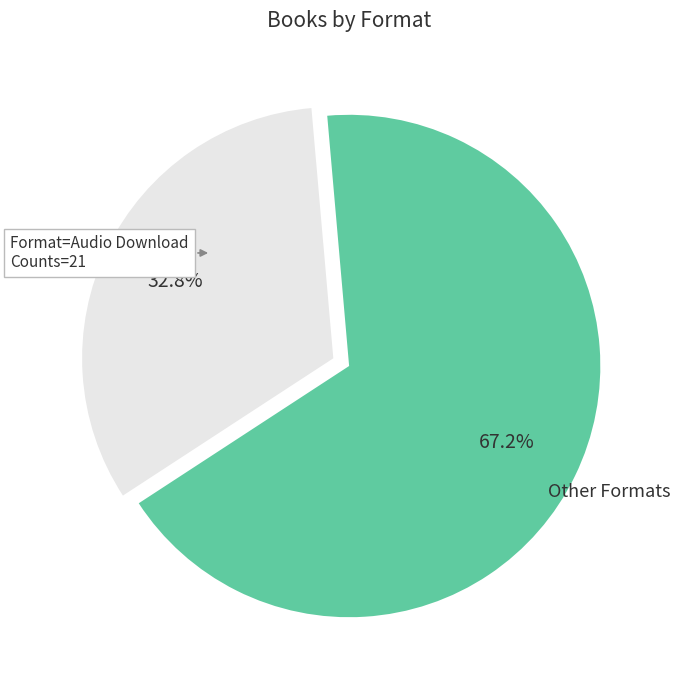

What is the ratio of the value at Other Formats to the value at Audio Download?

2.0